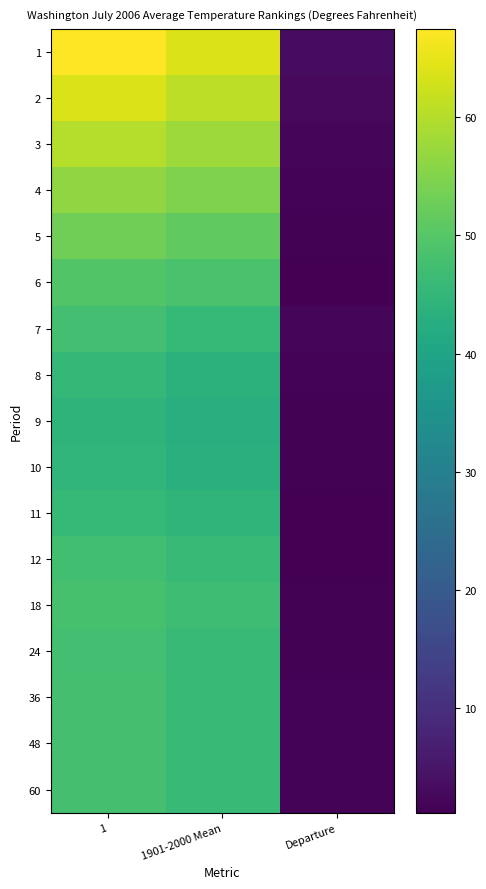

How many distinct data groups are displayed?

17